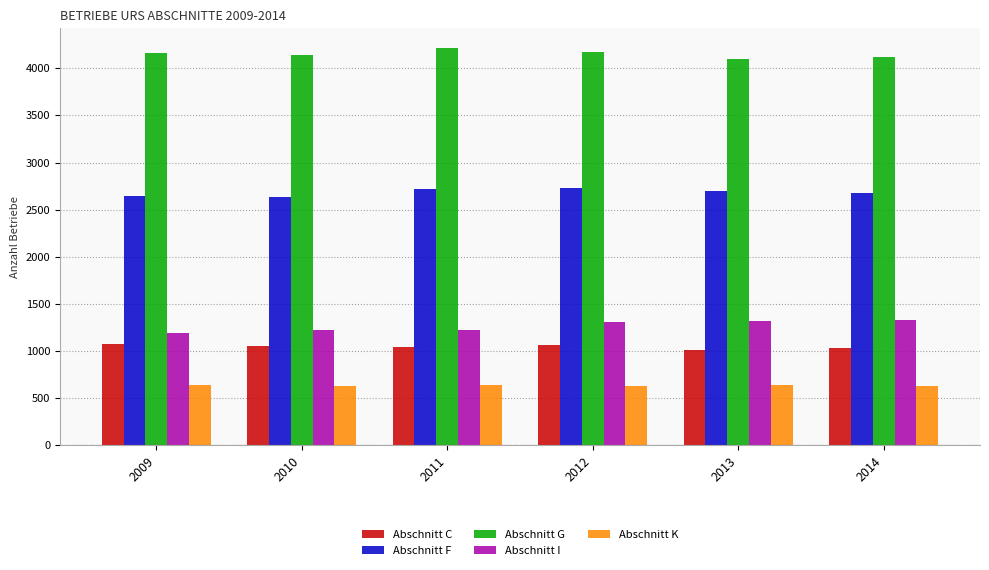

Is the value of Abschnitt F at 2012 greater than the value of Abschnitt I at 2011?

Yes